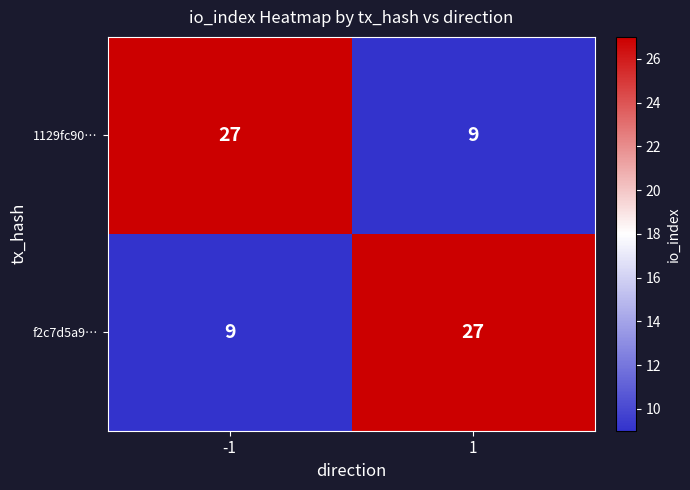

Count the number of categories in the chart.

2